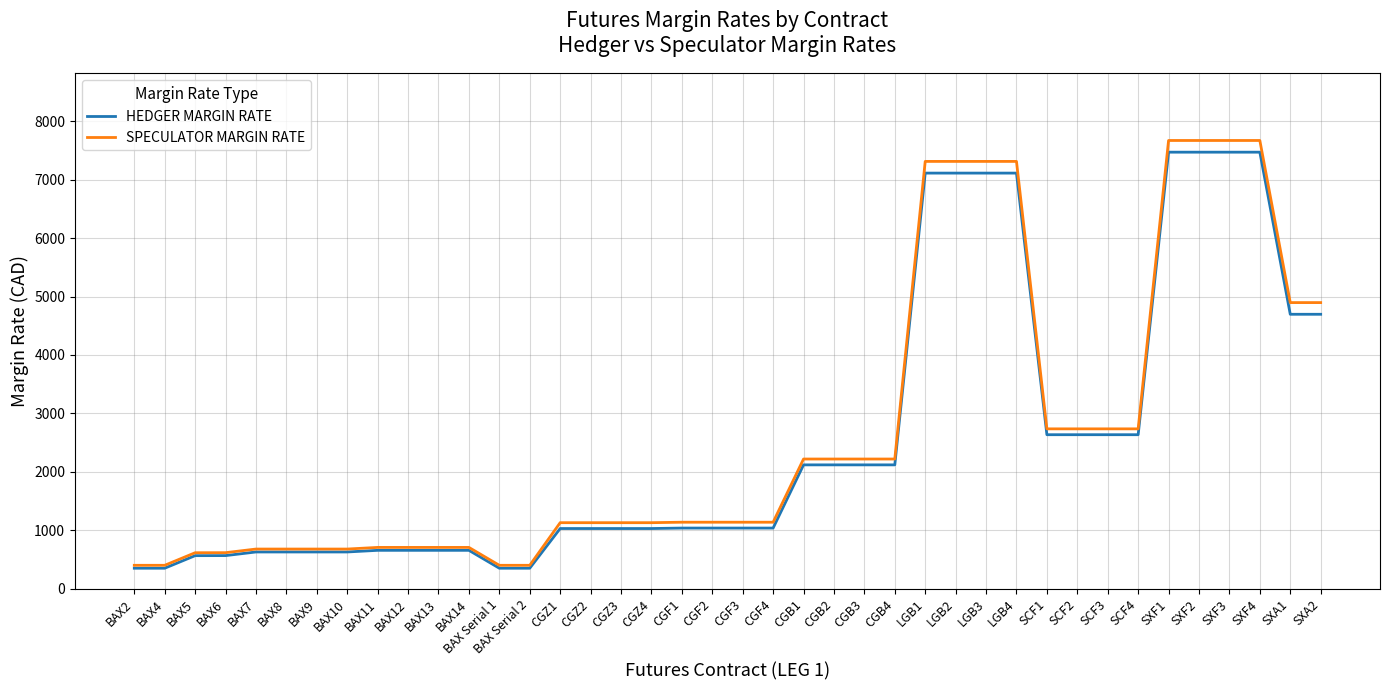

Which series has the largest range (max minus min)?

SPECULATOR MARGIN RATE